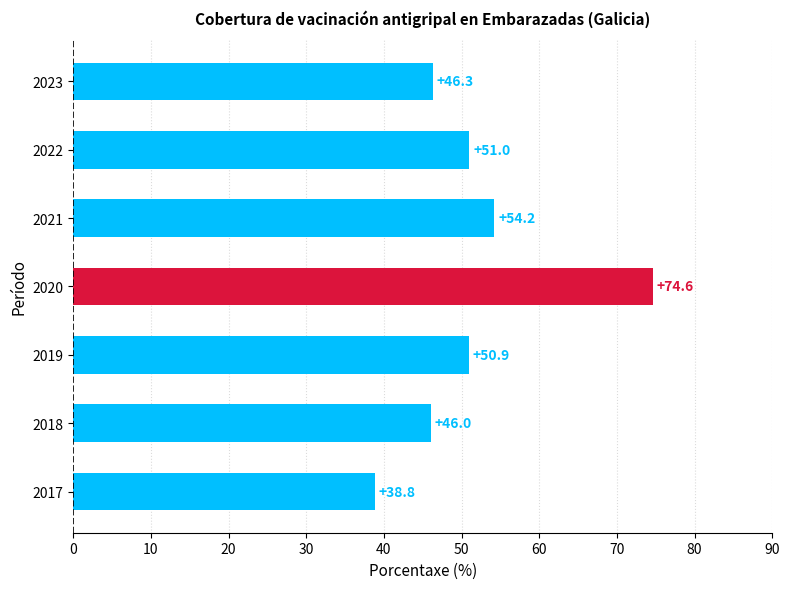

Which label corresponds to the smallest value in the chart?

2017